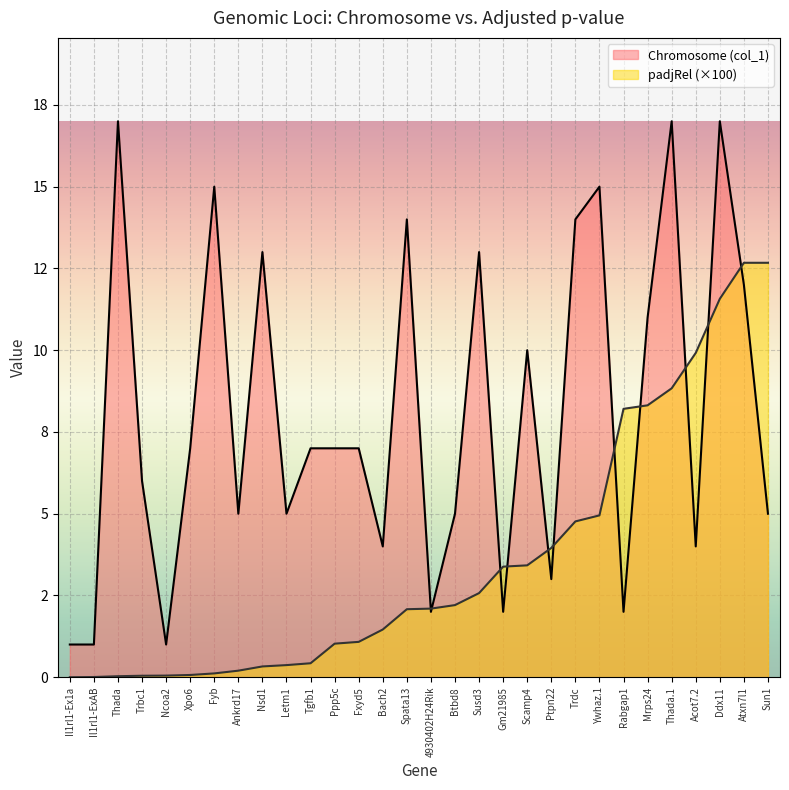

How many interior local valleys does the Chromosome (col_1) series have?

9